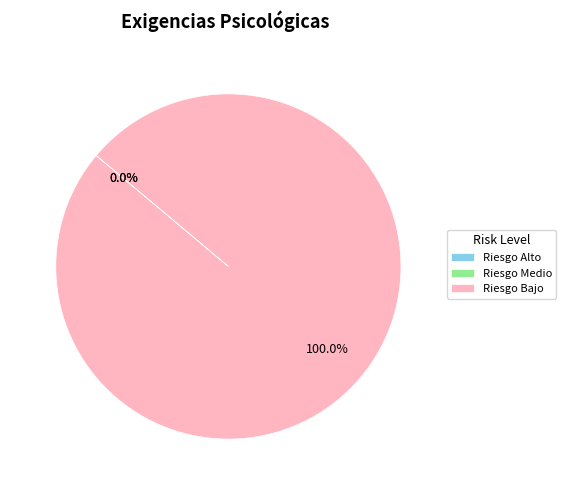

The Riesgo Alto slice represents 1% of the pie. True or false?

False